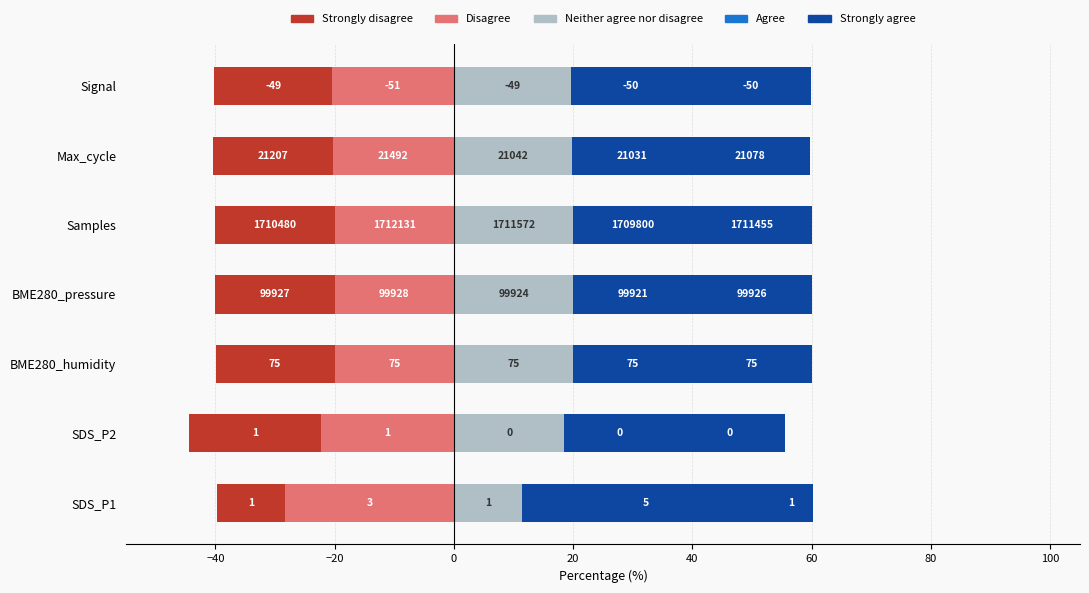

Which series changed the most between BME280_humidity and Max_cycle?

Disagree